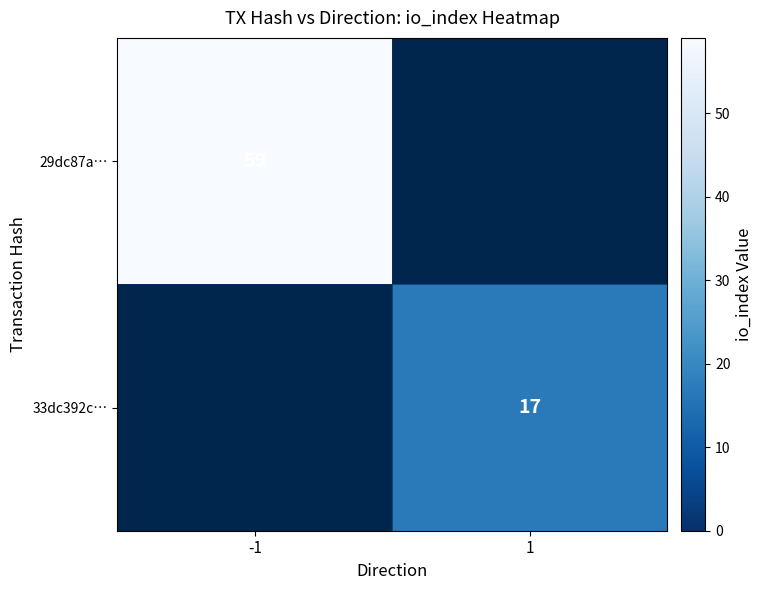

The 33dc392c… series shows 17 at 1. True or false?

True